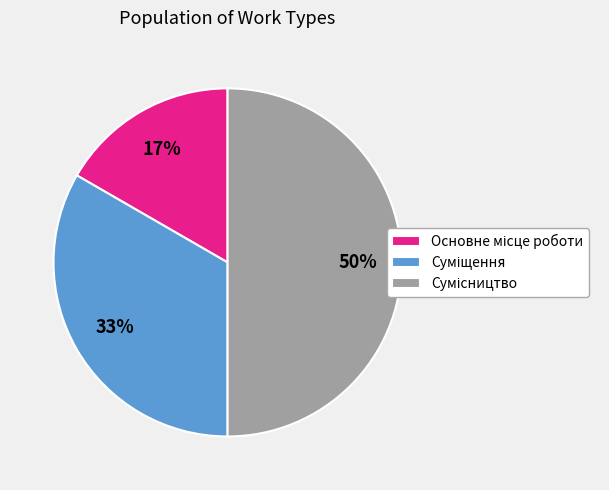

To the nearest percent, what is the difference between the largest and smallest slice percentages?

33%